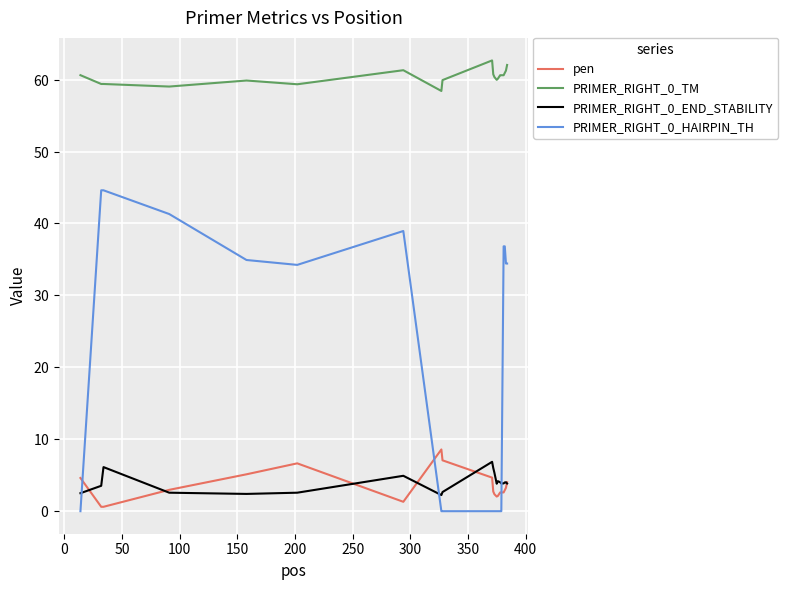

Does the chart have visible grid lines?

Yes